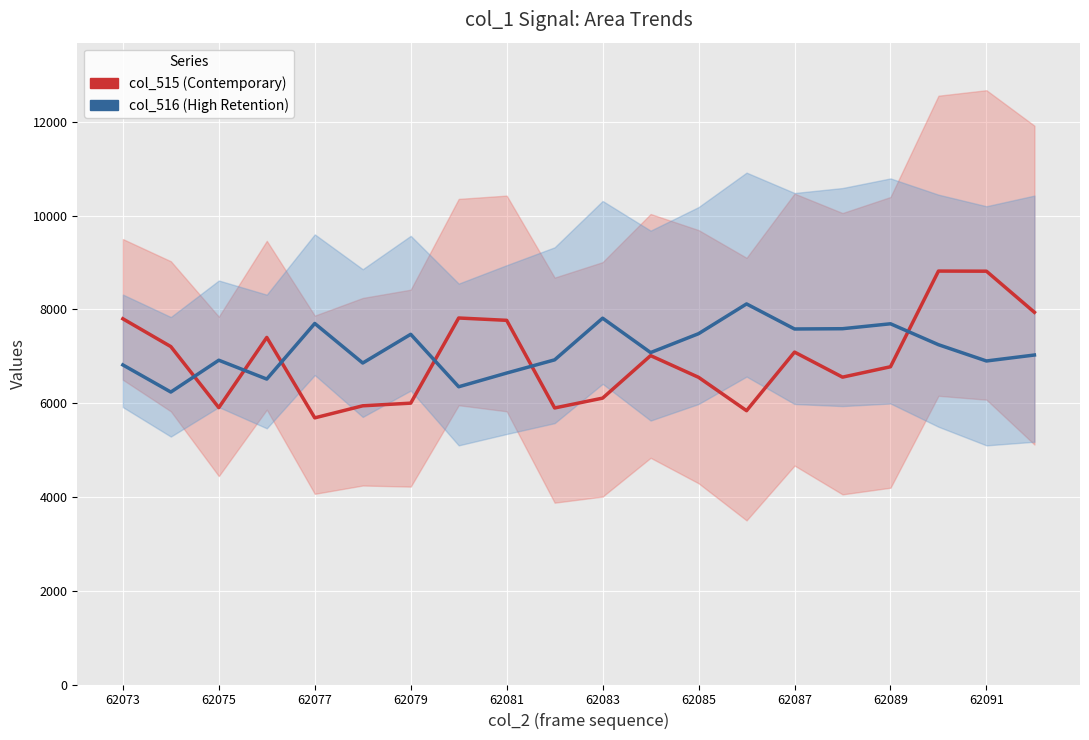

The col_516 (lower) series shows 10661.8 at 62073. True or false?

False